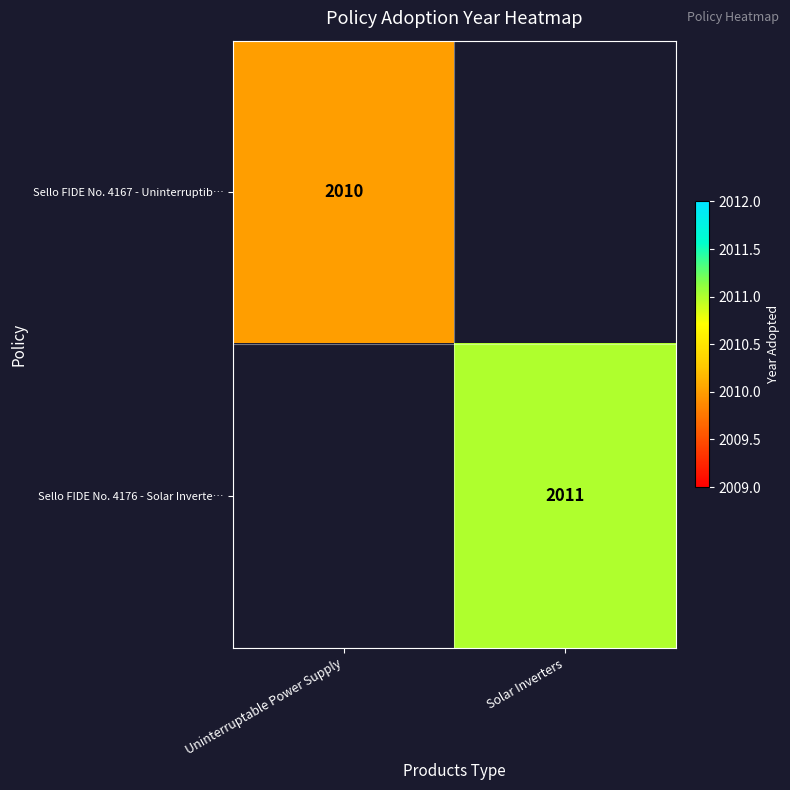

The Sello FIDE No. 4176 - Solar Inverte… series shows 2011 at Solar Inverters. True or false?

True